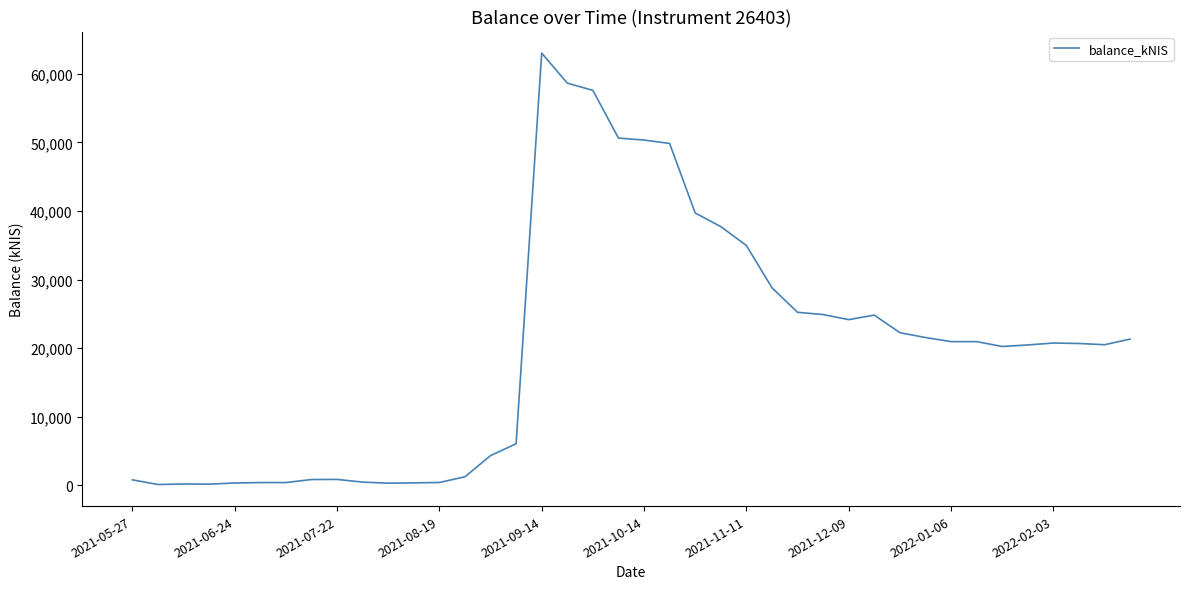

How many series are shown in this chart?

1